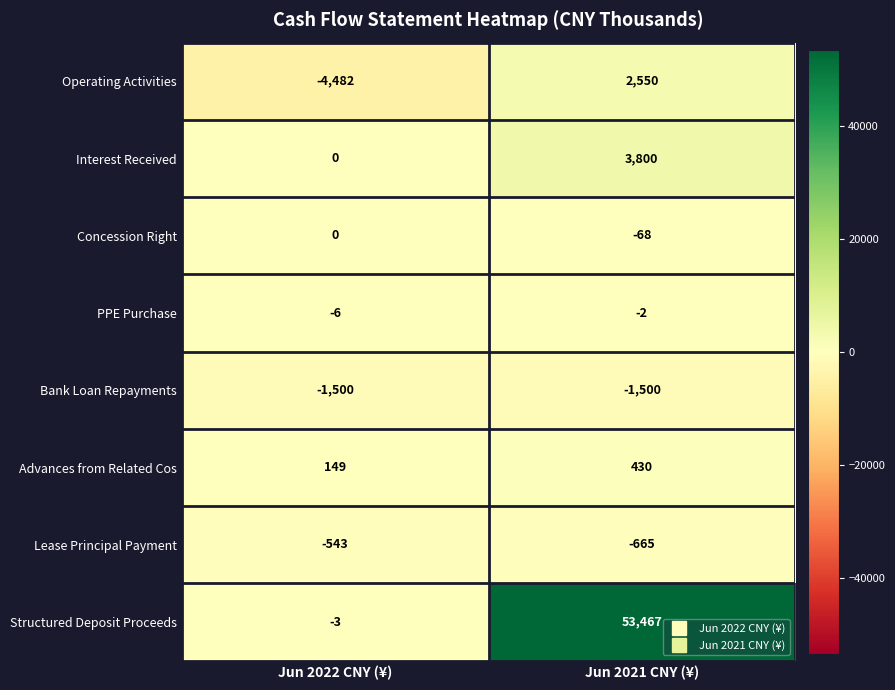

At which category is the sum across all series the highest?

Jun 2021 CNY (¥)